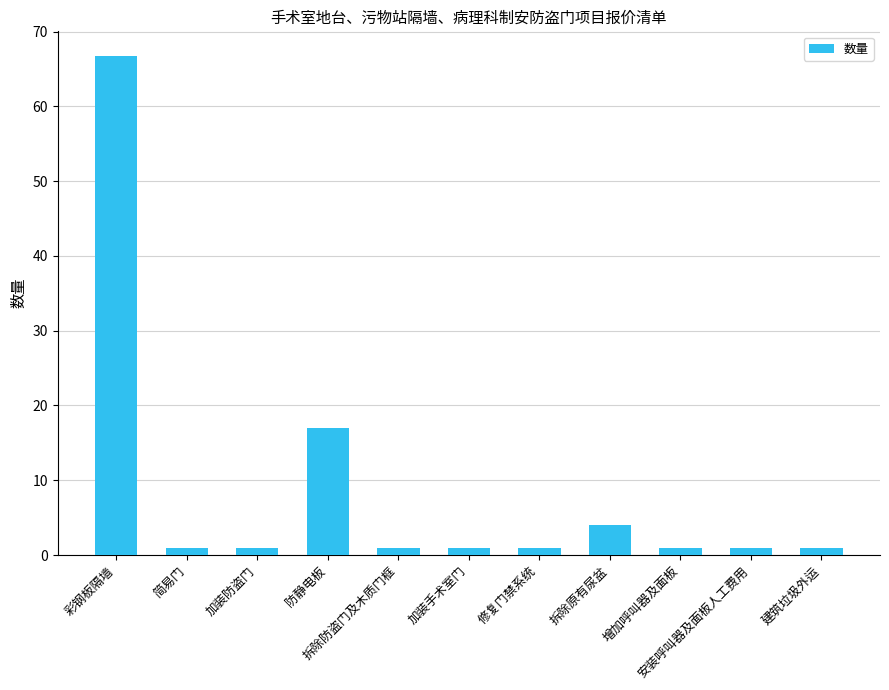

How many bars are there in total?

11